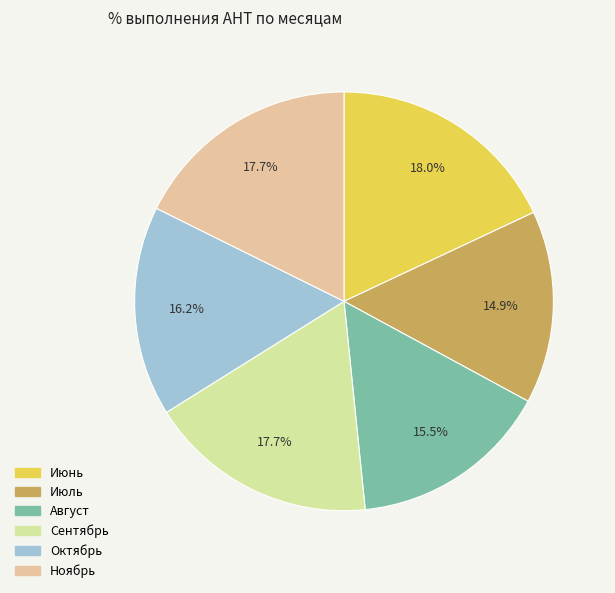

Does Сентябрь represent more than half of the total?

No